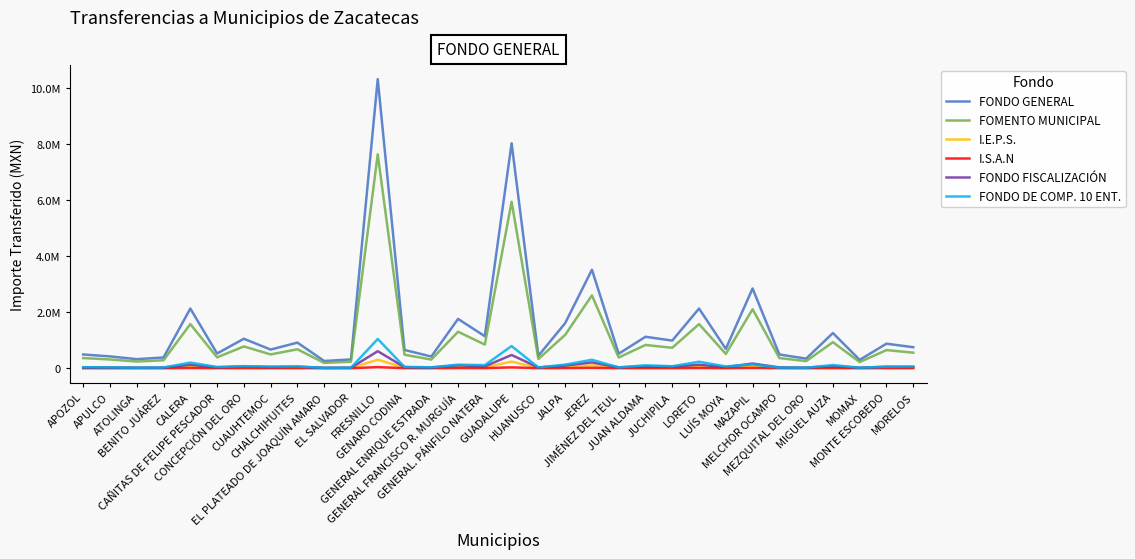

Reading left to right, extract all data points from this chart.

FONDO GENERAL: 490855	422514	323612	383522	2132293	525469	1052933	666514	914845	258102	314740	10330470	652849	417765	1761856	1142590	8038863	444419	1610977	3519451	517914	1123506	987878	2131920	691127	2850448	490651	342992	1257025	297527	876249	751077
FOMENTO MUNICIPAL: 363119	312563	239397	283718	1577404	388725	778927	493067	676774	190935	232835	7642158	482957	309049	1303366	845252	5946899	328768	1191750	2603579	383137	831134	730801	1577127	511274	2108672	362968	253735	929908	220102	648222	555624
I.E.P.S.: 14490	12473	9553	11322	62947	15512	31084	19676	27007	7620	9292	304964	19273	12333	52011	33730	237314	13120	47558	103897	15289	33167	29163	62936	20403	84148	14485	10126	37109	8783	25868	22172
I.S.A.N: 1843	1587	1215	1440	8007	1973	3954	2503	3436	969	1182	38794	2452	1569	6616	4291	30188	1669	6050	13217	1945	4219	3710	8006	2595	10704	1843	1288	4721	1117	3291	2821
FONDO FISCALIZACIÓN: 28890	24867	19046	22572	125497	30927	61971	39228	53844	15191	18524	608005	38424	24588	103695	67248	473131	26157	94815	207139	30482	66124	58142	125475	40677	167765	28878	20187	73983	17511	51572	44205
FONDO DE COMP. 10 ENT.: 35762	29220	18230	25901	200764	43664	74018	60710	62278	12583	18063	1044471	46496	32328	125856	111057	791441	27249	127677	301280	30177	104004	70434	231473	62512	139119	22477	18342	113860	16956	55323	61382